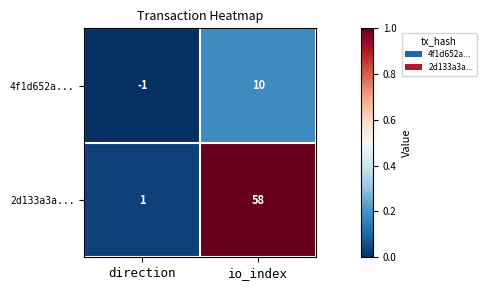

What is the difference between the maximum and minimum values in the 2d133a3a... series?

57